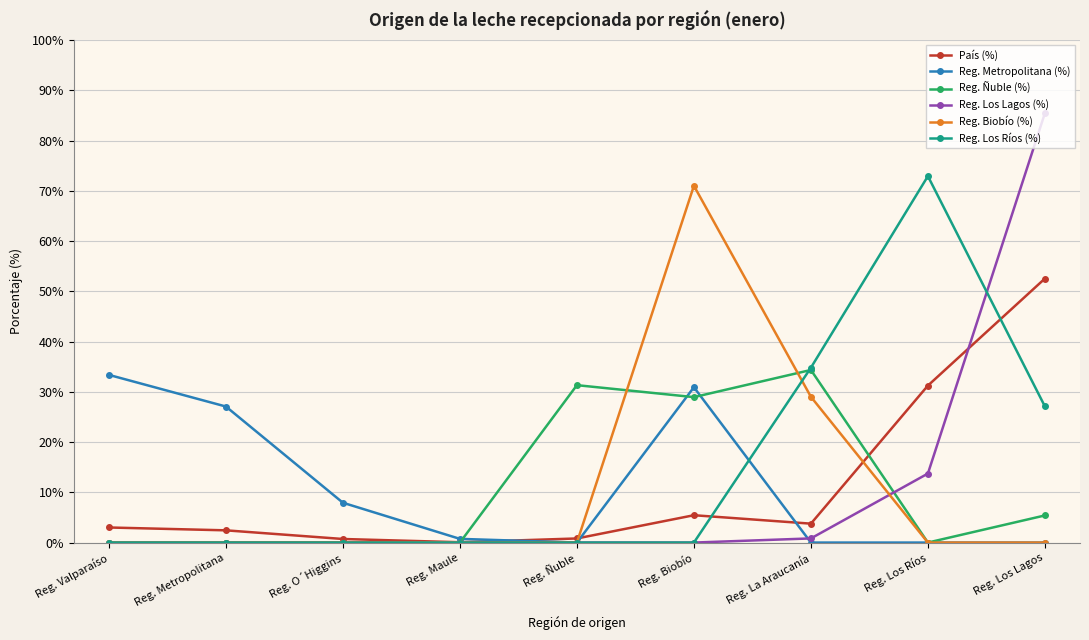

True or false: Reg. Ñuble (%) has more than 0 interior local peaks.

True